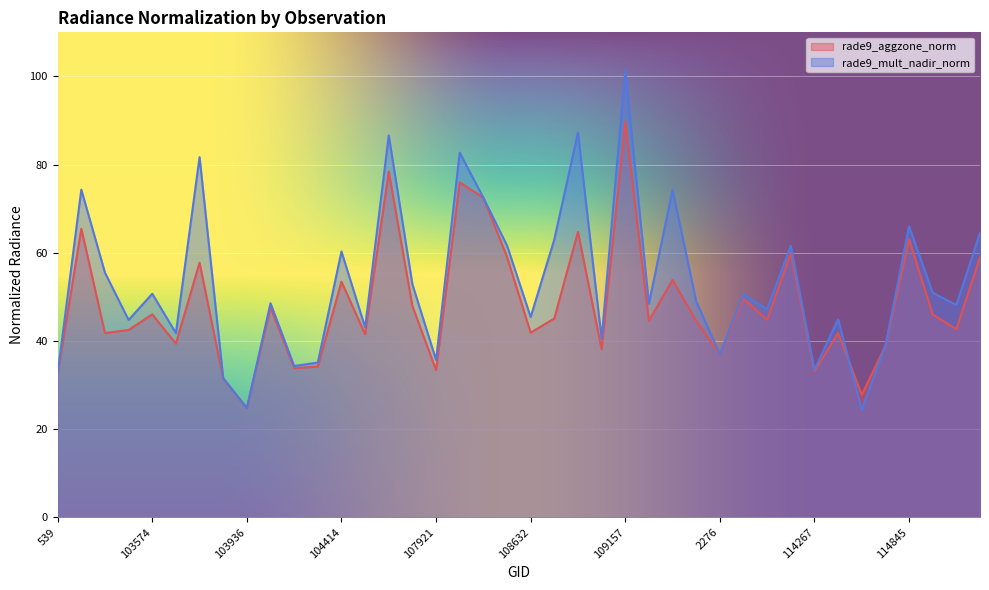

Rank the series at 109157 from lowest to highest value.

rade9_aggzone_norm, rade9_mult_nadir_norm